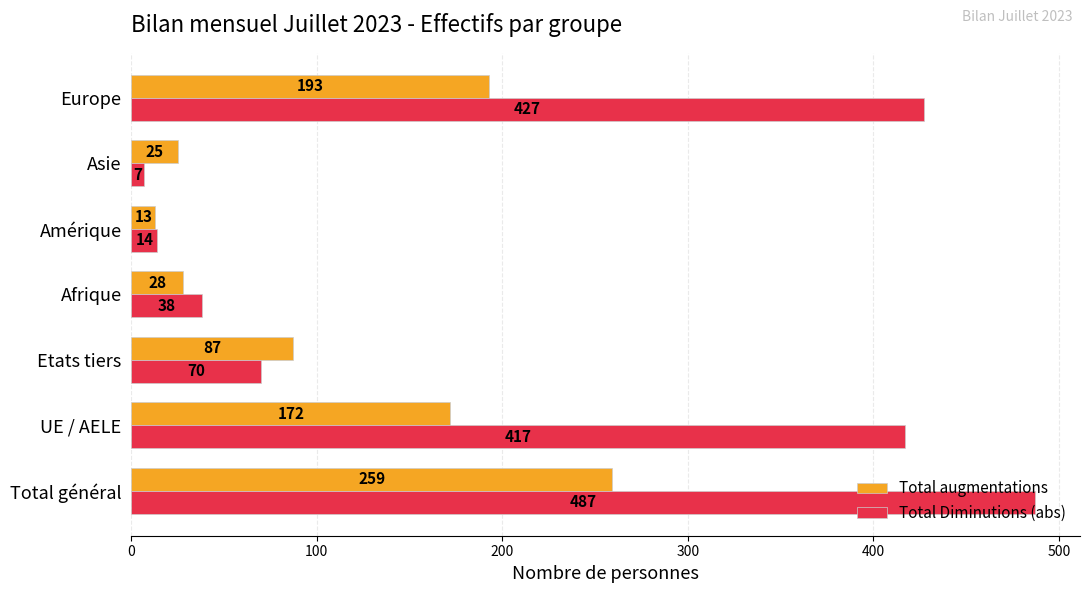

What are all the series names shown in the legend?

Total augmentations, Total Diminutions (abs)